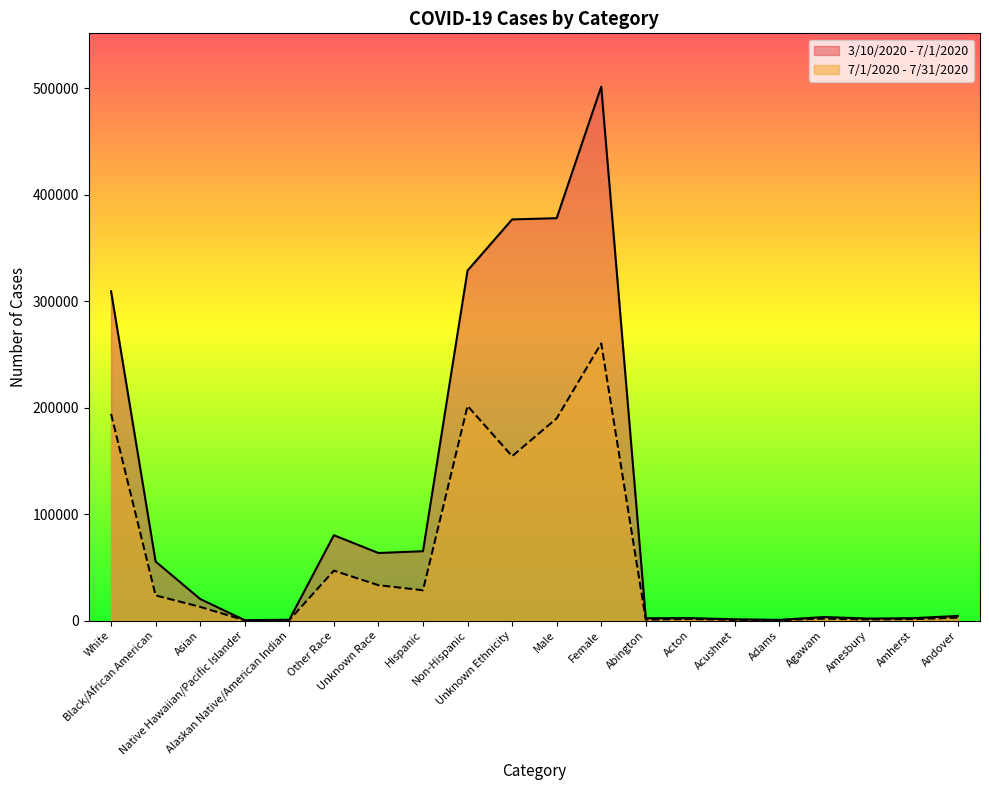

What is the label of the 6th point from the right?

Acushnet